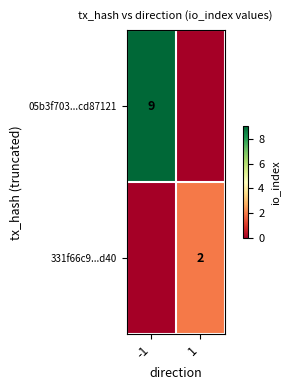

True or false: 331f66c9...d40 has a value of 3 at 1.

False